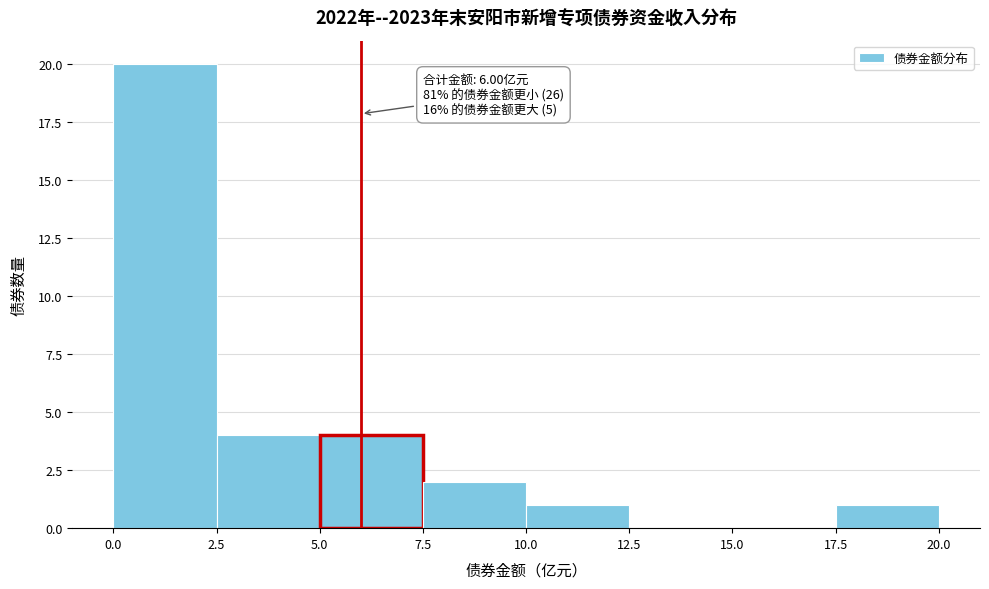

Over which range of the x-axis is the bar tallest?

0.0 to 2.5